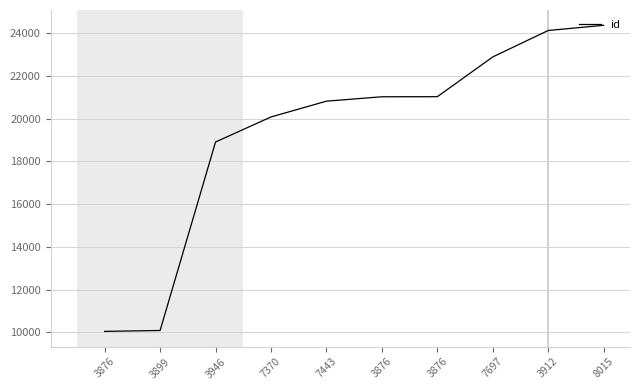

The chart shows a value of 20825 at 7443. True or false?

True